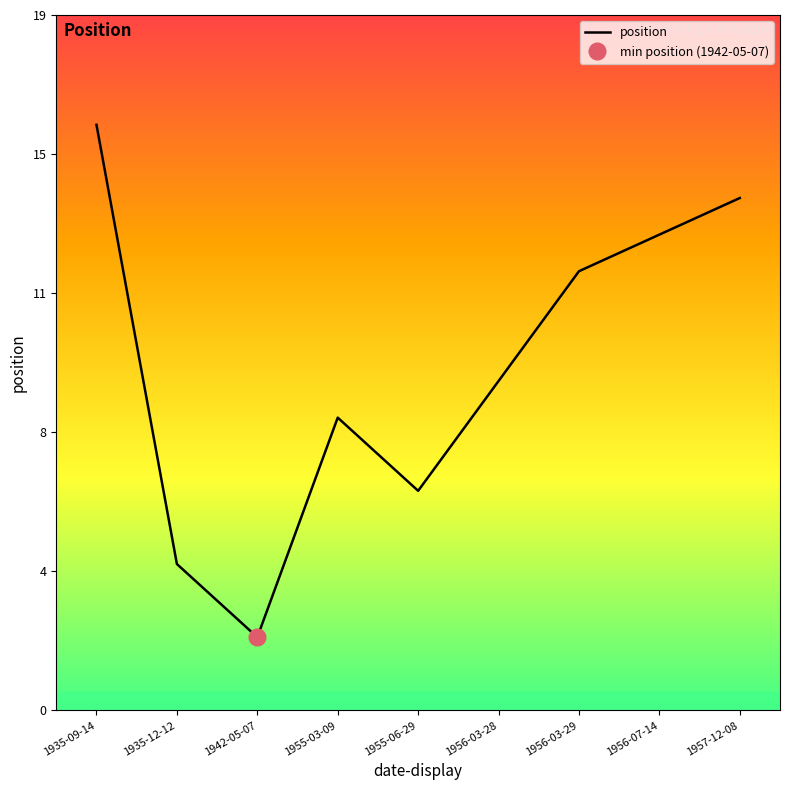

What is the sum of all values?

84